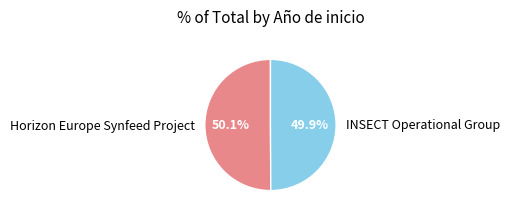

How much of the chart is everything except Horizon Europe Synfeed Project?

49.9%